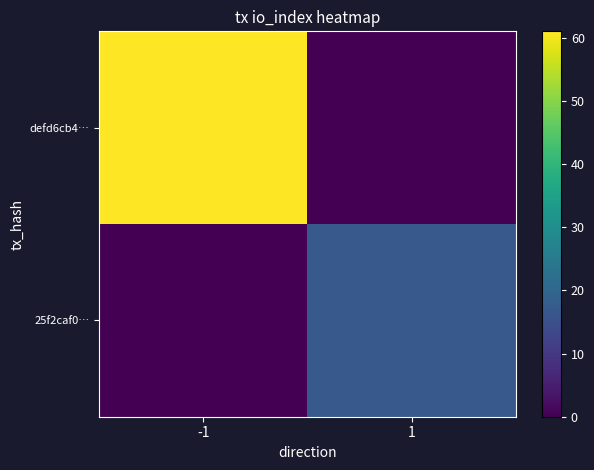

What is the difference between the highest and lowest values at -1?

61